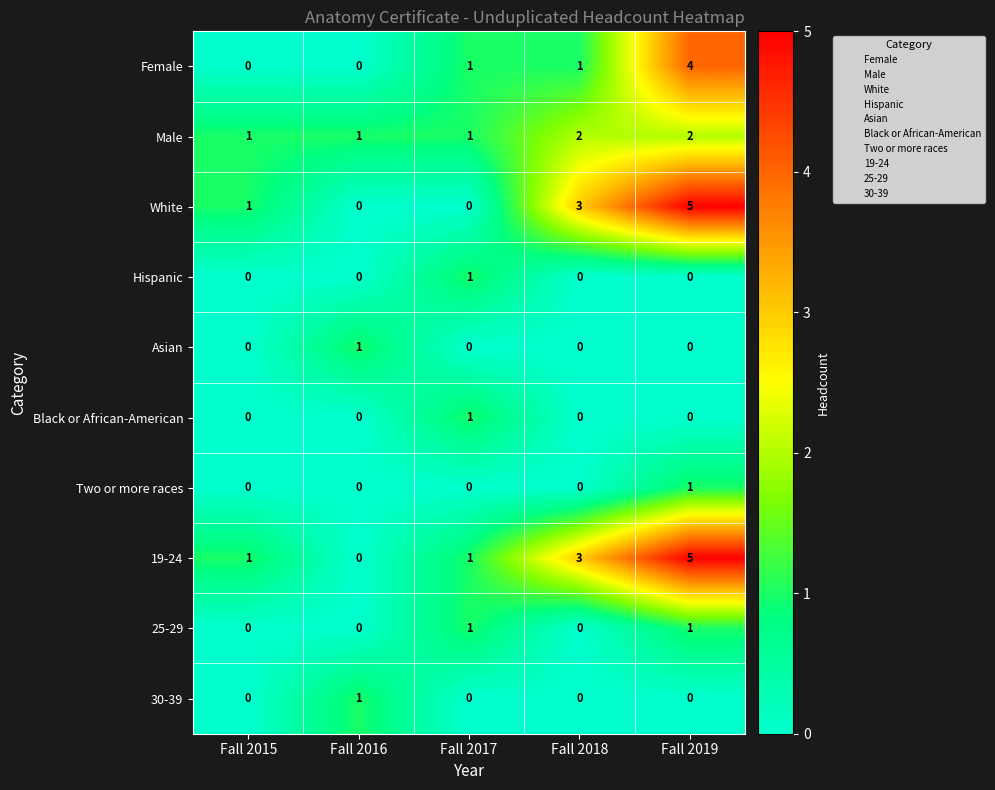

What is the difference between the maximum and minimum values in the 19-24 series?

5